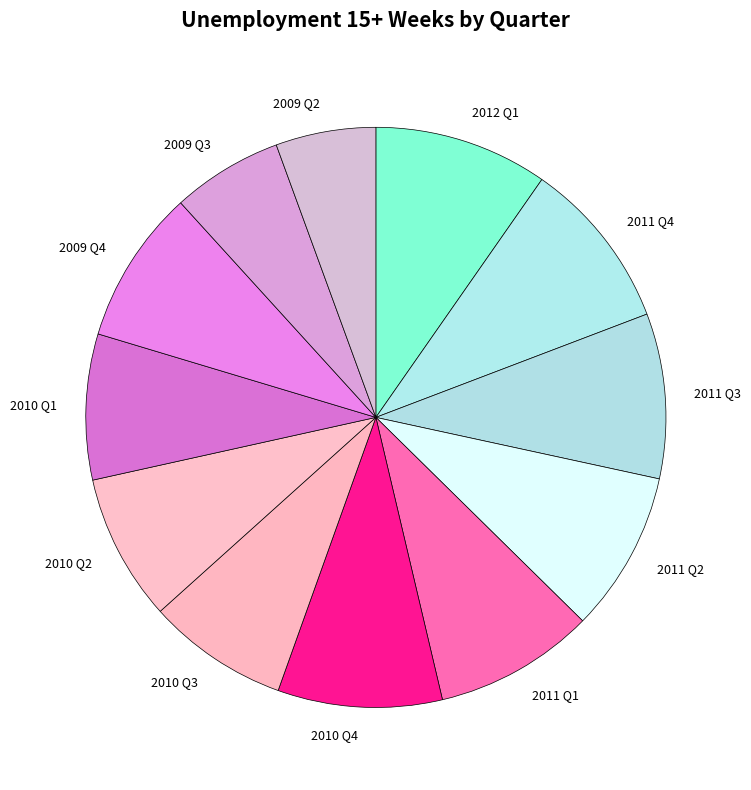

Which slice is the smallest?

2009 Q2